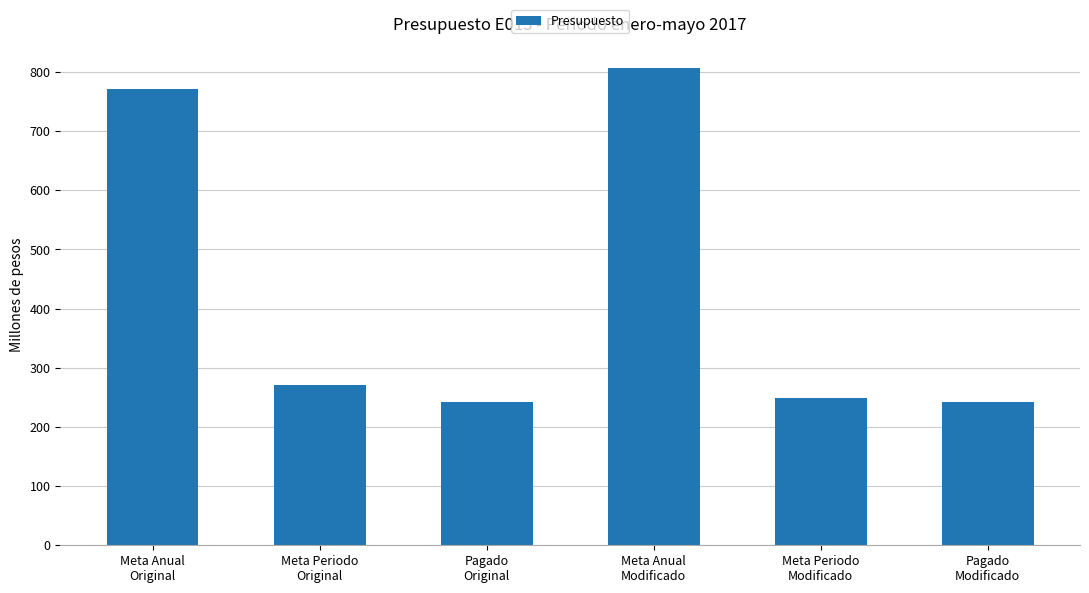

Does the chart contain stacked bars?

No